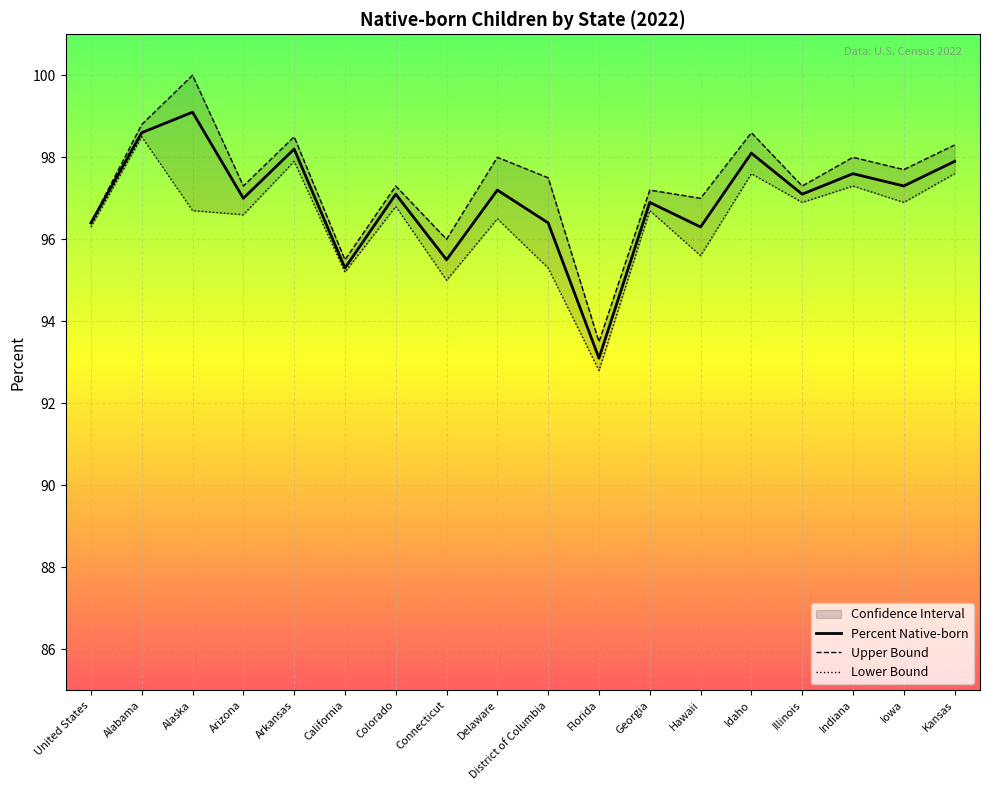

Reading left to right, transcribe all the data shown in this chart.

Upper Bound: 96.4	98.8	100.0	97.3	98.5	95.5	97.3	96.0	98.0	97.5	93.5	97.2	97.0	98.6	97.3	98.0	97.7	98.3
Percent Native-born: 96.4	98.6	99.1	97.0	98.2	95.3	97.1	95.5	97.2	96.4	93.1	96.9	96.3	98.1	97.1	97.6	97.3	97.9
Lower Bound: 96.3	98.5	96.7	96.6	97.9	95.2	96.8	95.0	96.5	95.3	92.8	96.7	95.6	97.6	96.9	97.3	96.9	97.6